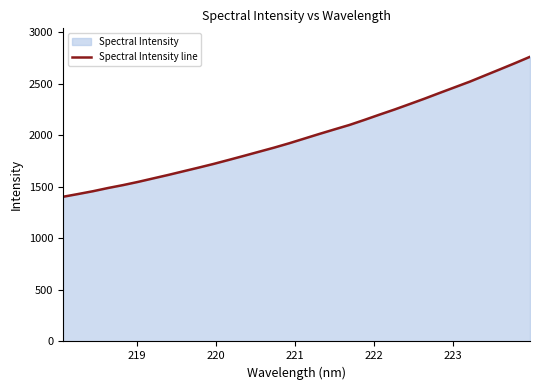

What is the greatest value displayed?

2761.4